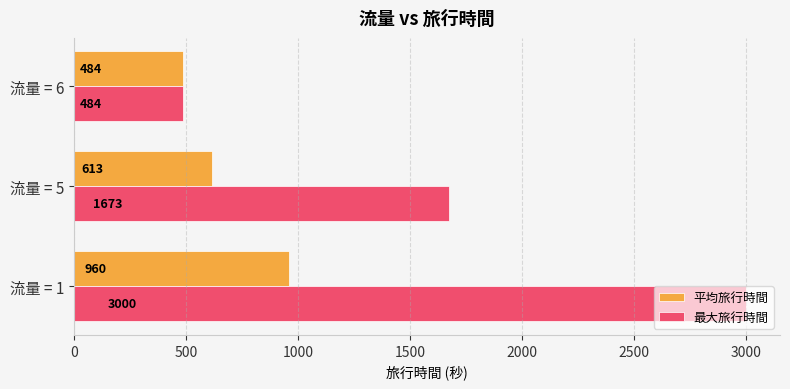

What is the difference between the maximum and minimum values in the 平均旅行時間 series?

476.3